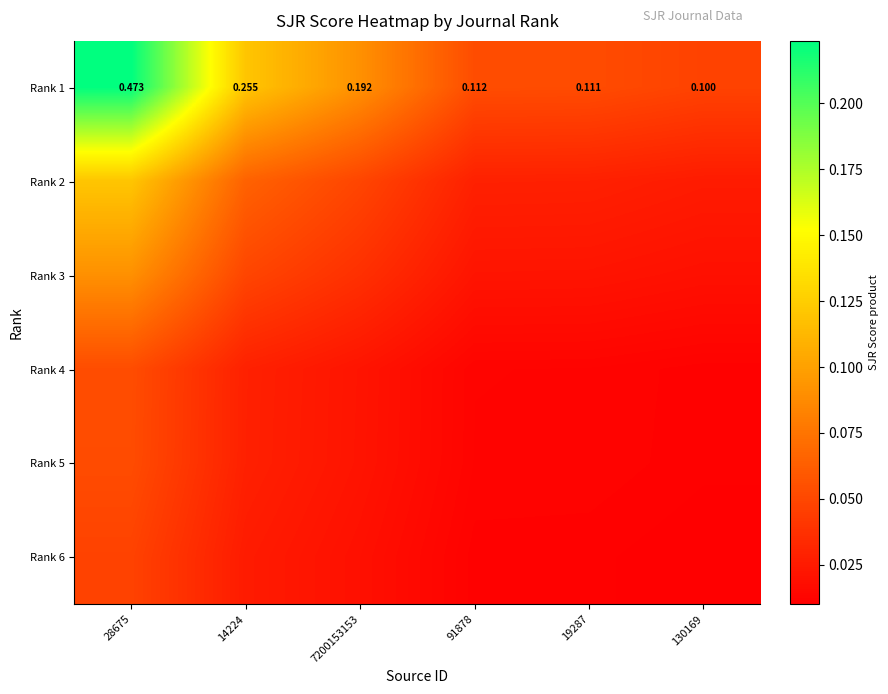

Which series changed the most between 14224 and 91878?

Rank 1